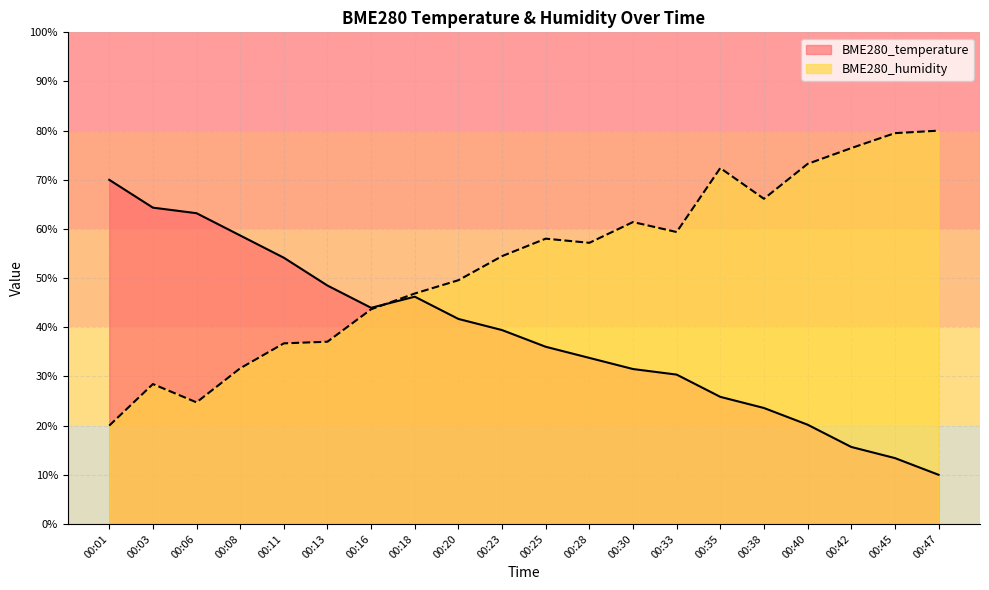

The value of BME280_temperature at 00:11 is 27.6. True or false?

False